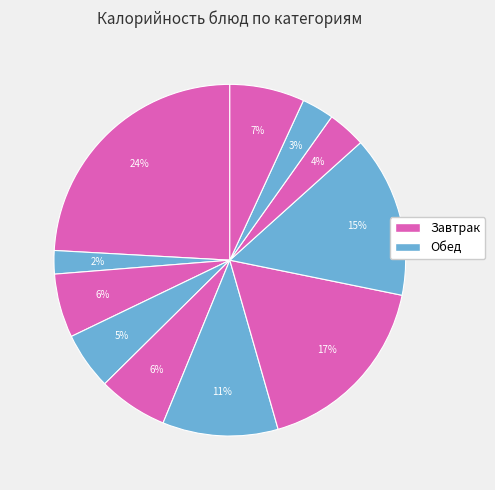

How many segments does this pie chart have?

11